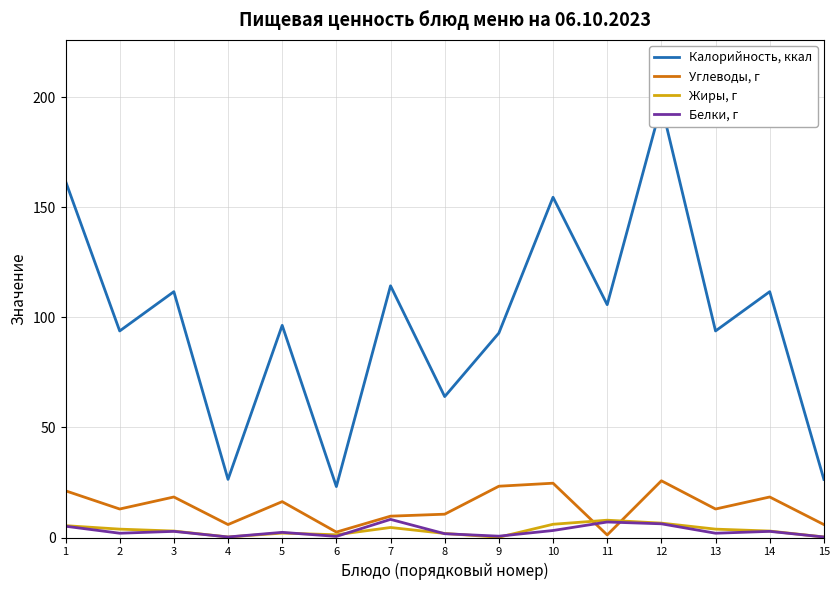

True or false: Калорийность, ккал has a value of 259.7 at 1.

False